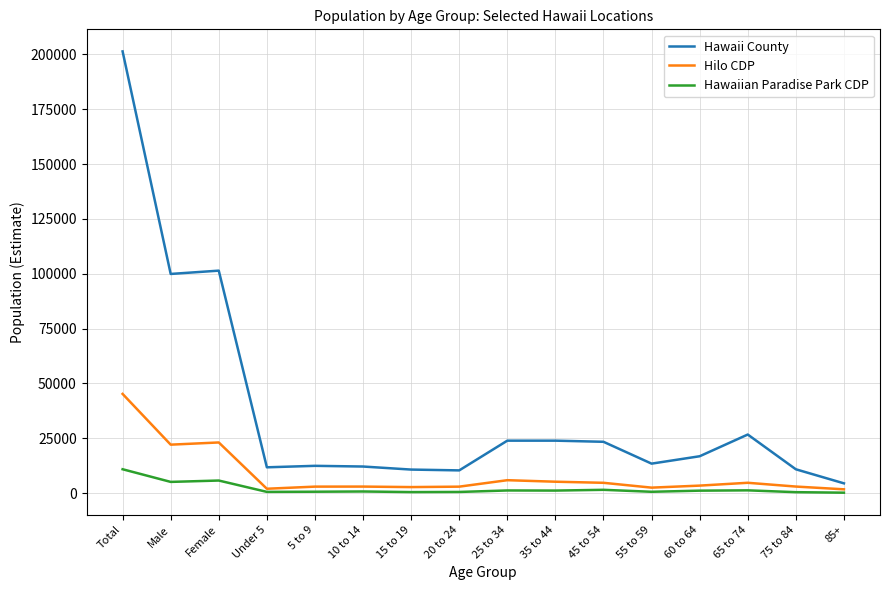

Which series has the widest spread of values?

Hawaii County